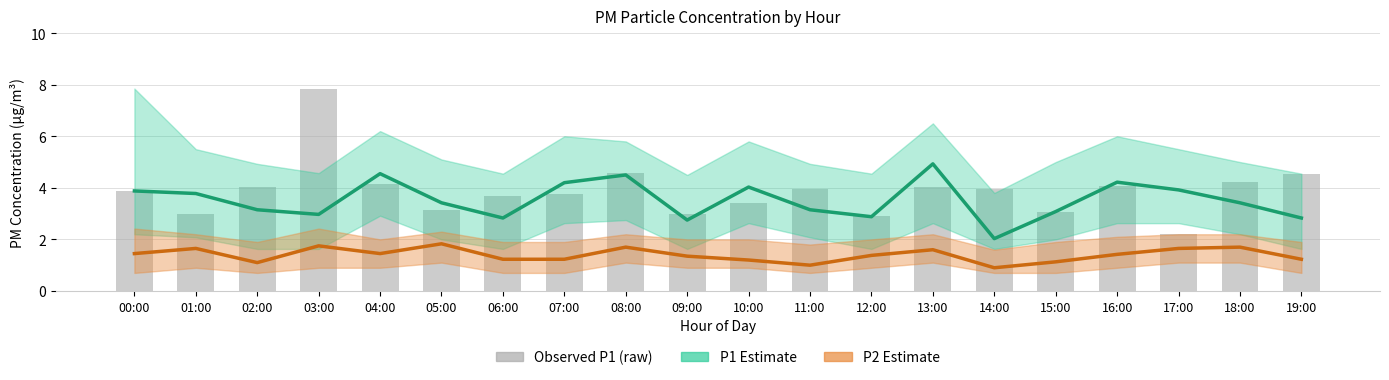

How many values in the P1 Estimate series exceed 3?

14